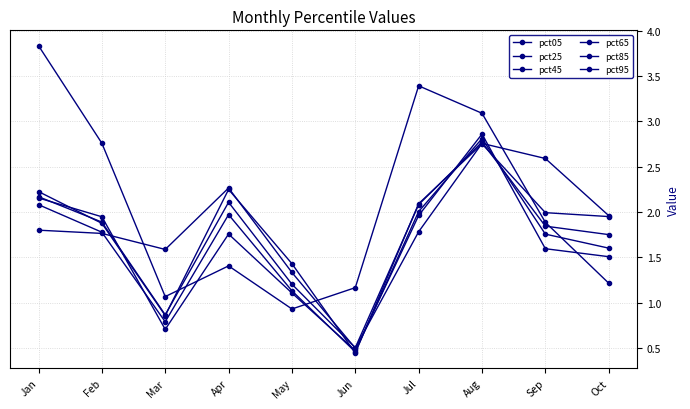

How many values in the pct85 series are below 1?

2